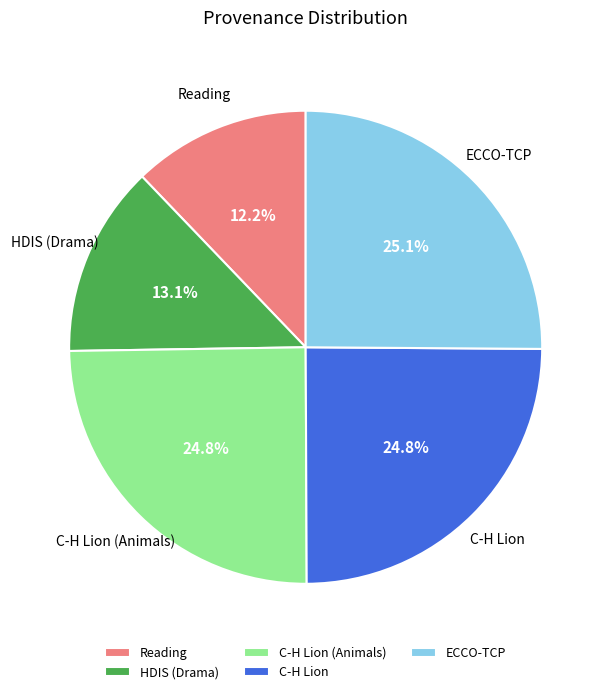

Which slice is the smallest?

Reading